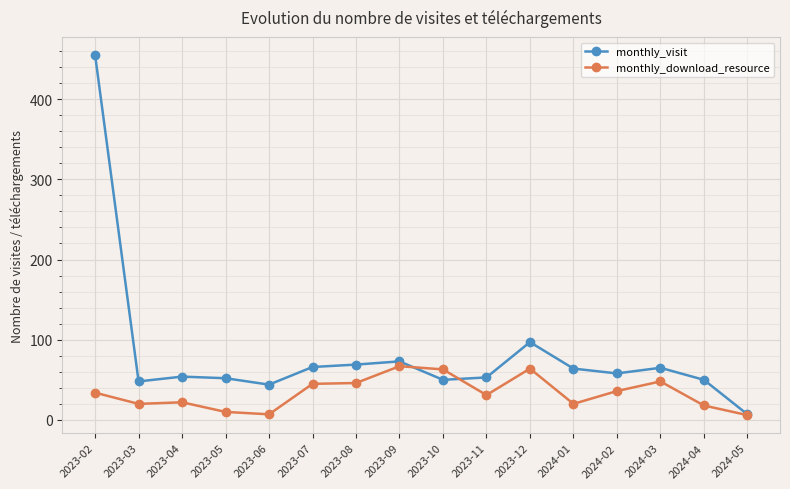

True or false: monthly_download_resource and monthly_visit cross at least once.

True